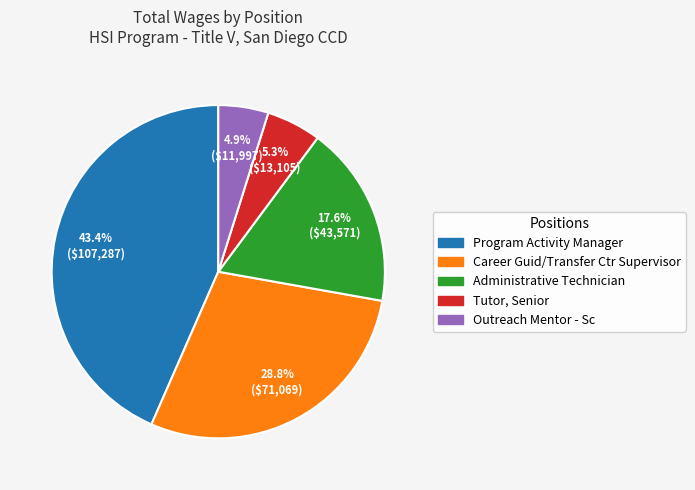

Which slice is the largest?

Program Activity Manager